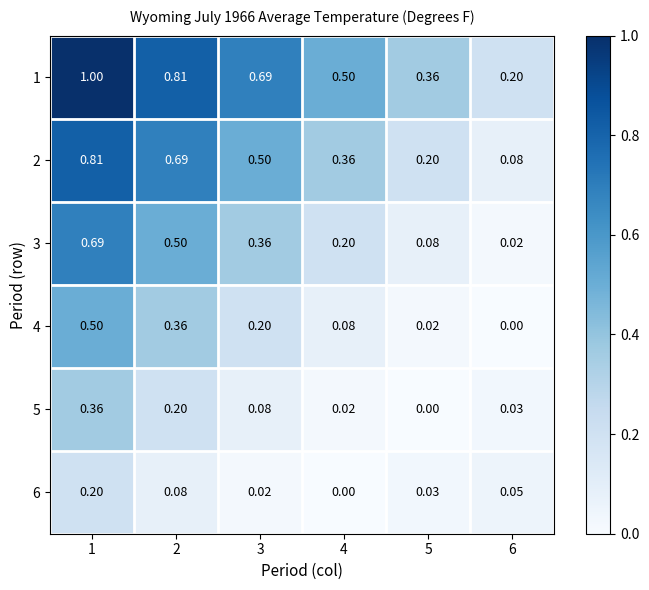

Is the value of 6 at 2 greater than the value of 3 at 1?

No